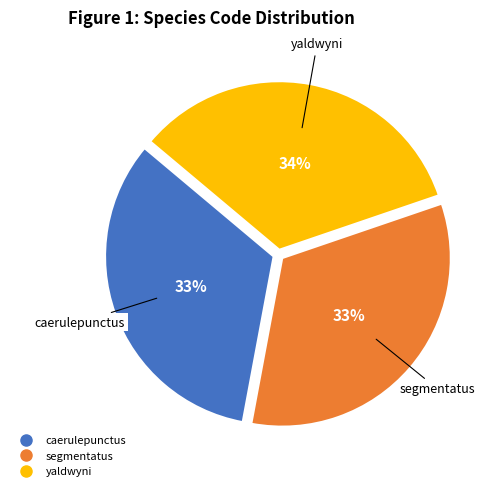

Does yaldwyni represent more than half of the total?

No